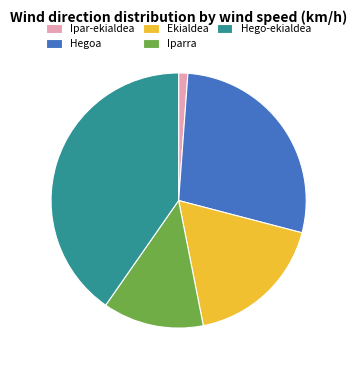

Is the sum of Ekialdea and Hego-ekialdea greater than half?

Yes